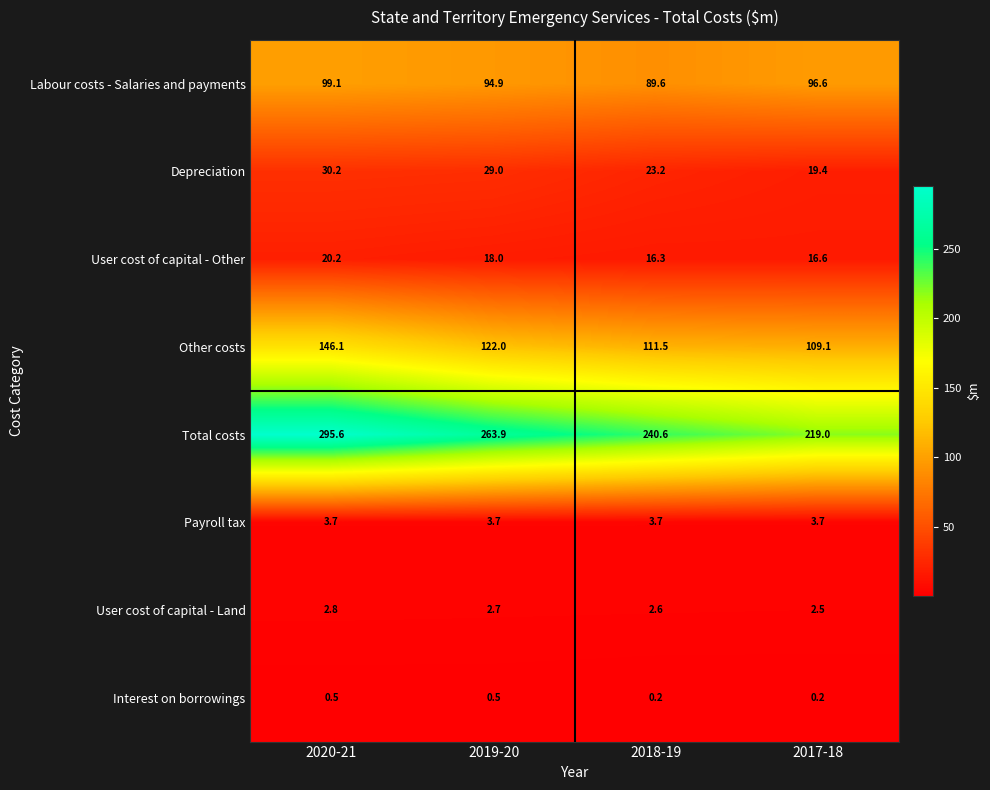

Which category has the lowest value in the User cost of capital - Land series?

2017-18